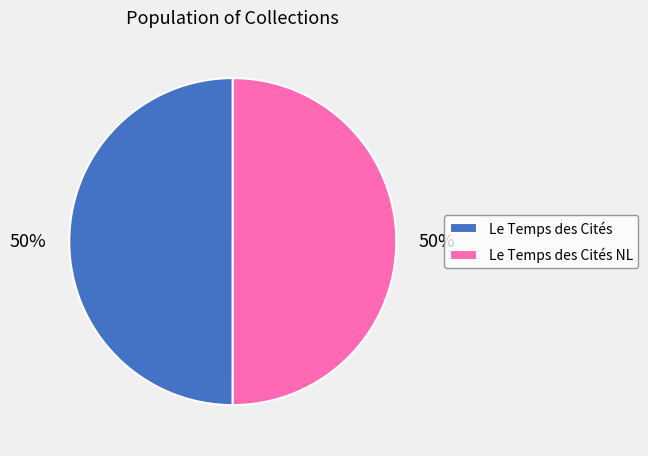

Approximately how many times larger is the value at Le Temps des Cités compared to Le Temps des Cités NL?

1.0